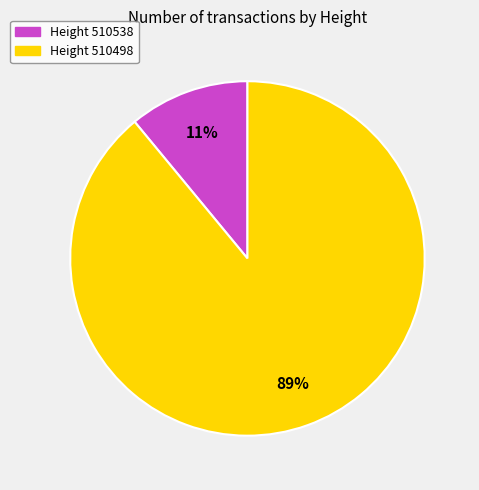

To the nearest percent, what is the average slice percentage?

50%